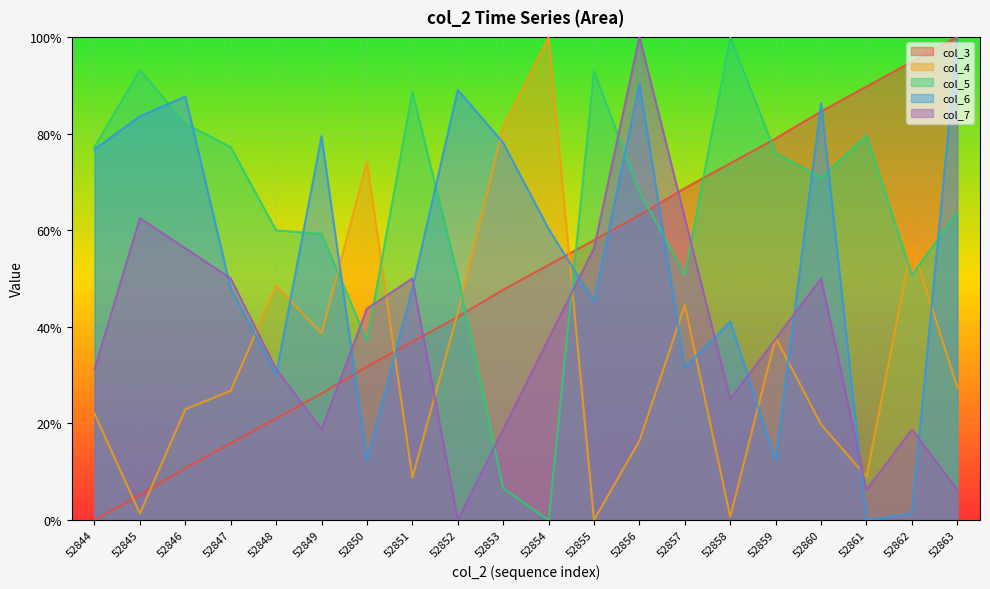

What are all the series names shown in the legend?

col_3, col_4, col_5, col_6, col_7